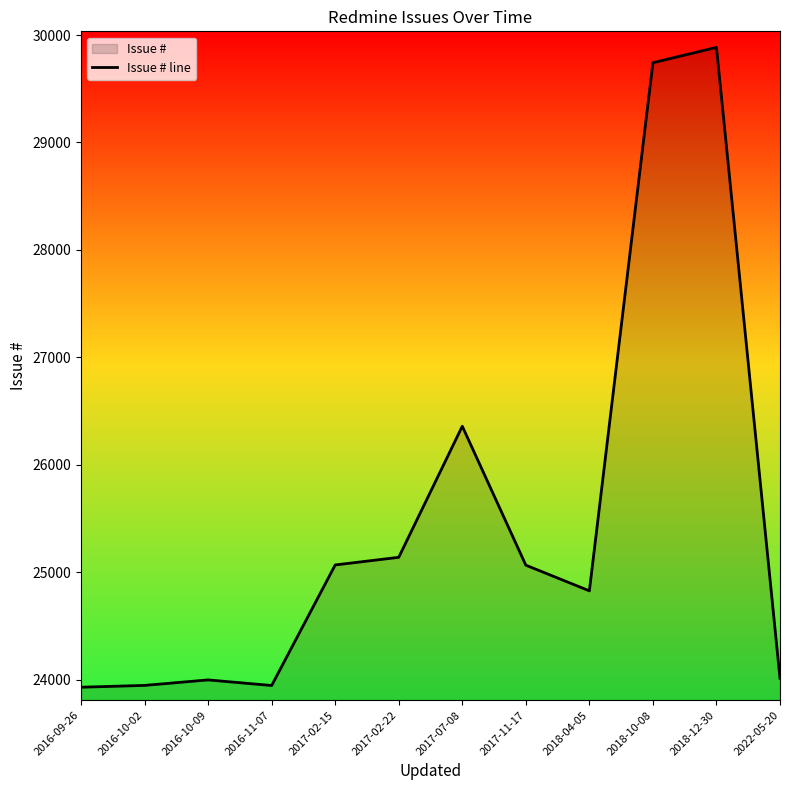

What is the difference between the values at 2017-11-17 and 2017-02-22?

73